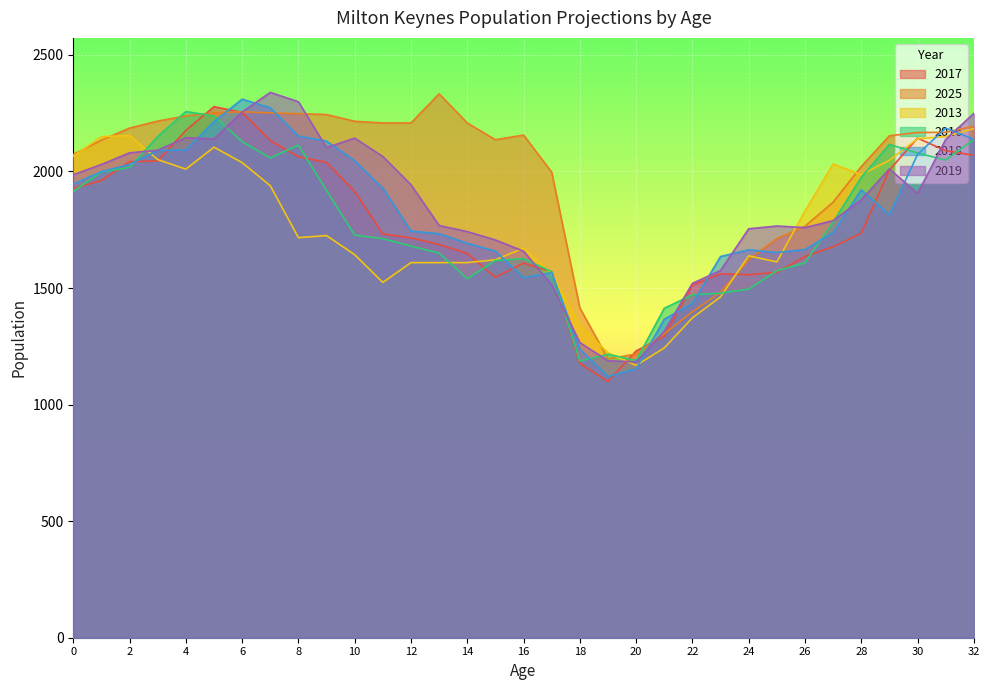

Which has a higher value, 31 or 1?

31